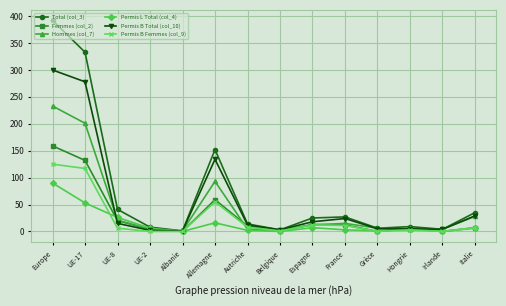

List the series in order of their peak value, highest first.

Total (col_3), Permis B Total (col_10), Hommes (col_7), Femmes (col_2), Permis B Femmes (col_9), Permis L Total (col_4)